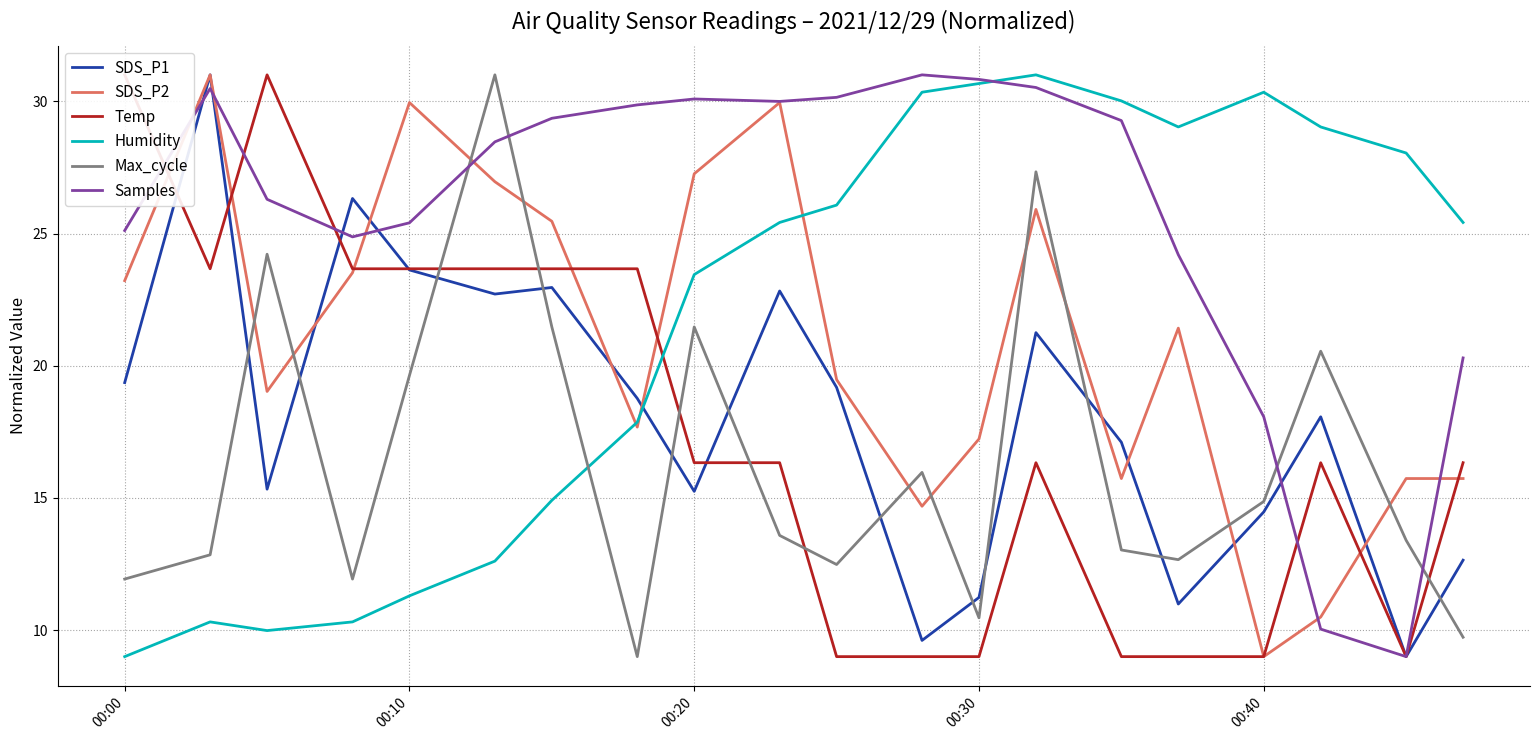

What is the minimum value for SDS_P1?

9.0